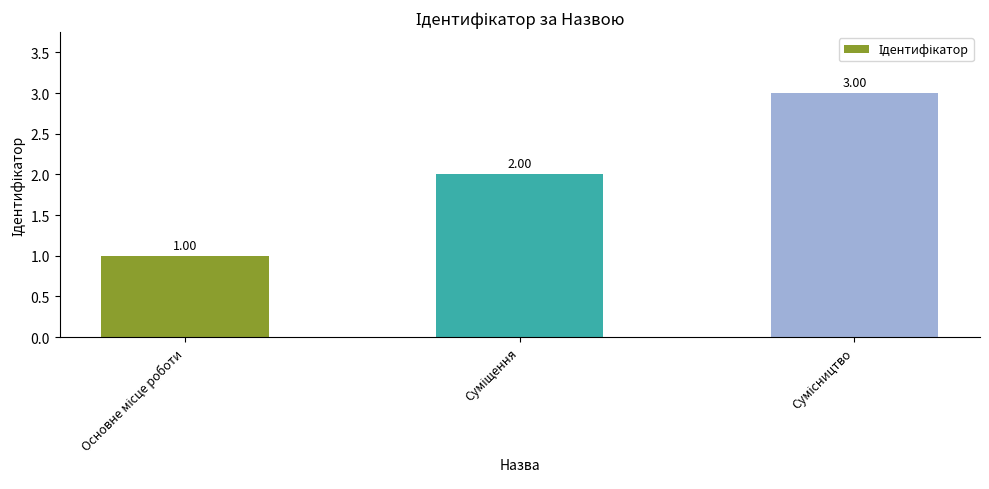

What is the sum of all values?

6